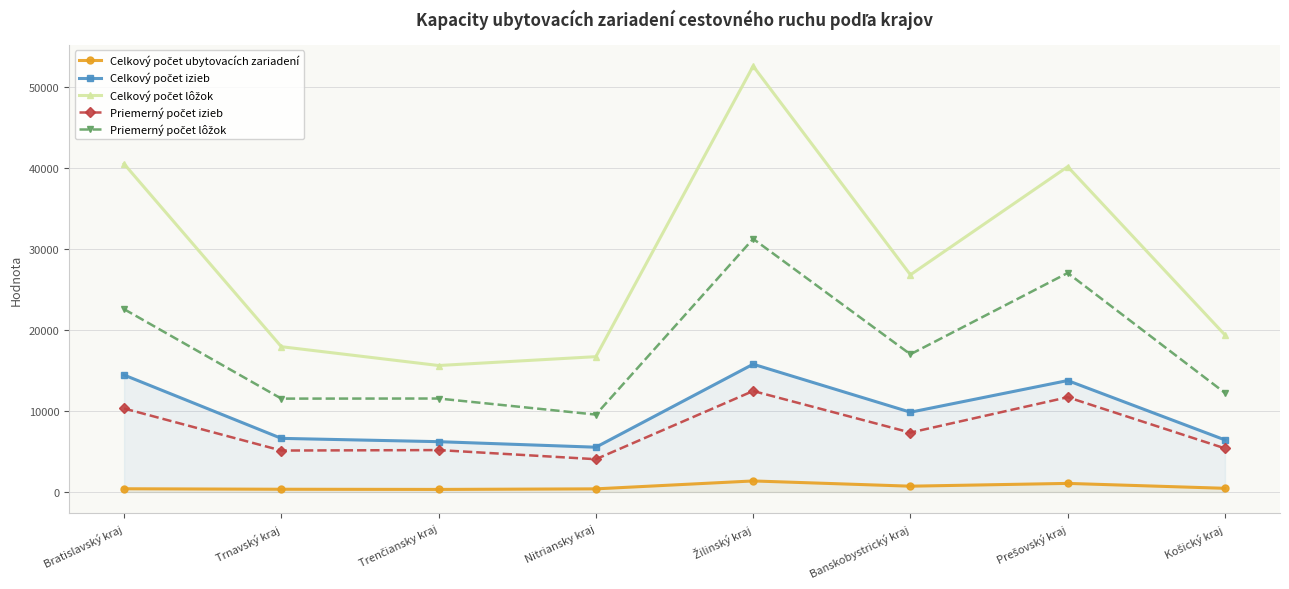

Reading right to left, extract all data points from this chart.

Celkový počet ubytovacích zariadení: 454	1060	716	1363	386	316	338	398
Celkový počet izieb: 6429	13758	9851	15777	5529	6212	6620	14440
Celkový počet lôžok: 19388	40164	26816	52584	16707	15614	17938	40508
Priemerný počet izieb: 5386	11700	7334	12467	4047	5174	5117	10308
Priemerný počet lôžok: 12232	27040	17001	31253	9554	11539	11527	22573